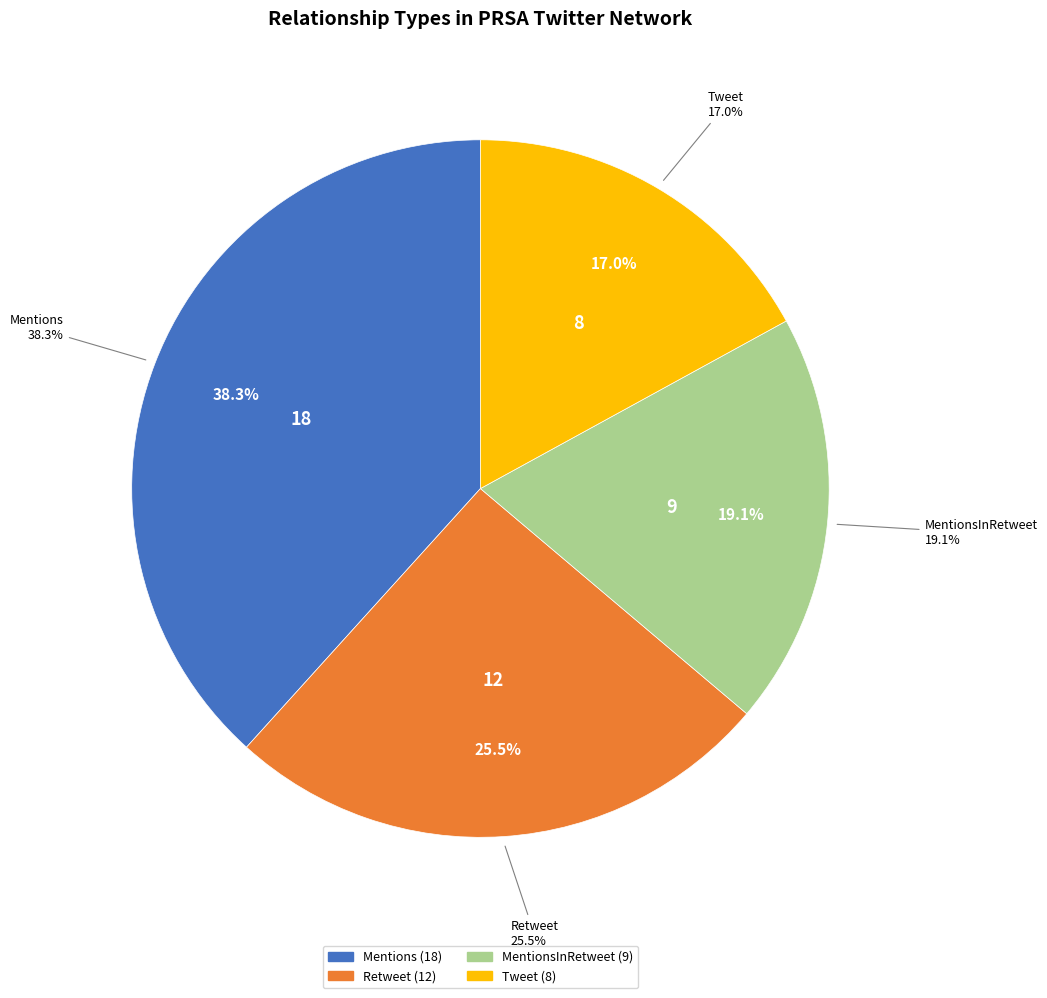

Which category has the biggest portion of the pie?

Mentions